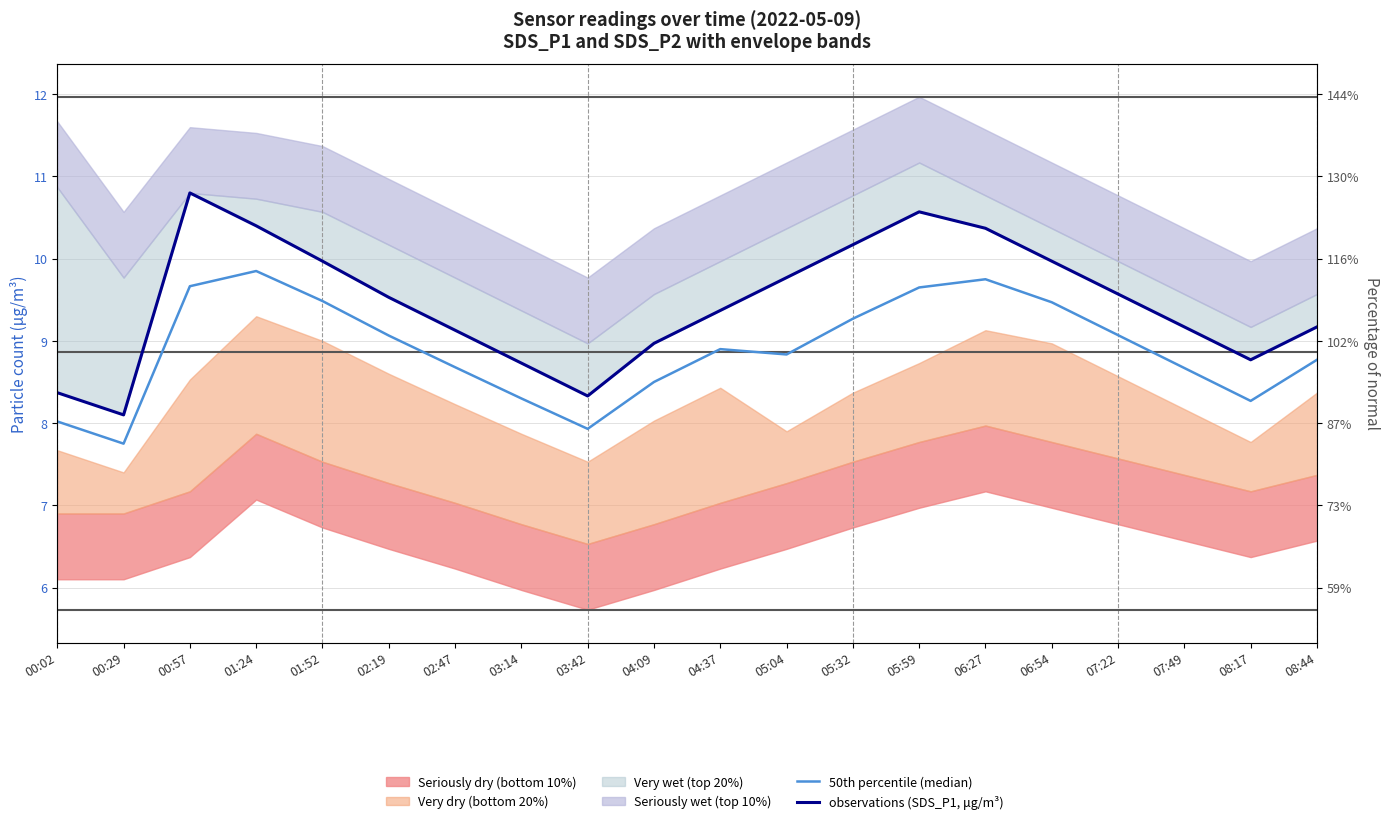

Reading left to right, what are all the values shown in this chart?

50th percentile (median): 00:02=8.0	00:29=7.8	00:57=9.7	01:24=9.9	01:52=9.5	02:19=9.1	02:47=8.7	03:14=8.3	03:42=7.9	04:09=8.5	04:37=8.9	05:04=8.8	05:32=9.3	05:59=9.7	06:27=9.8	06:54=9.5	07:22=9.1	07:49=8.7	08:17=8.3	08:44=8.8
observations (SDS_P1, μg/m³): 00:02=8.4	00:29=8.1	00:57=10.8	01:24=10.4	01:52=10.0	02:19=9.5	02:47=9.1	03:14=8.7	03:42=8.3	04:09=9.0	04:37=9.4	05:04=9.8	05:32=10.2	05:59=10.6	06:27=10.4	06:54=10.0	07:22=9.6	07:49=9.2	08:17=8.8	08:44=9.2